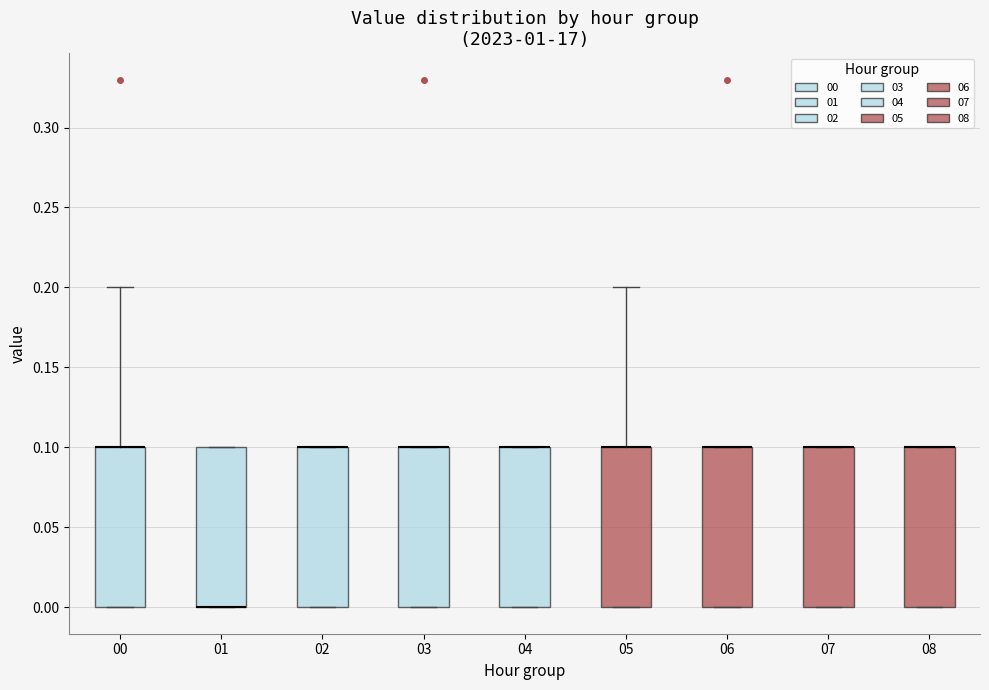

Reading left to right, transcribe this box plot: for each box, give where its median line is, the range the box spans, and where its two whiskers end, as read against the y-axis. The values are not printed on the chart, so give them approximately, as read against the axis.

00: median 0.1 (drawn on the box's upper edge), box 0.0 to 0.1, whiskers 0.0 to 0.2
01: median 0.0 (drawn on the box's lower edge), box 0.0 to 0.1, whiskers 0.0 to 0.1
02: median 0.1 (drawn on the box's upper edge), box 0.0 to 0.1, whiskers 0.0 to 0.1
03: median 0.1 (drawn on the box's upper edge), box 0.0 to 0.1, whiskers 0.0 to 0.1
04: median 0.1 (drawn on the box's upper edge), box 0.0 to 0.1, whiskers 0.0 to 0.1
05: median 0.1 (drawn on the box's upper edge), box 0.0 to 0.1, whiskers 0.0 to 0.2
06: median 0.1 (drawn on the box's upper edge), box 0.0 to 0.1, whiskers 0.0 to 0.1
07: median 0.1 (drawn on the box's upper edge), box 0.0 to 0.1, whiskers 0.0 to 0.1
08: median 0.1 (drawn on the box's upper edge), box 0.0 to 0.1, whiskers 0.0 to 0.1